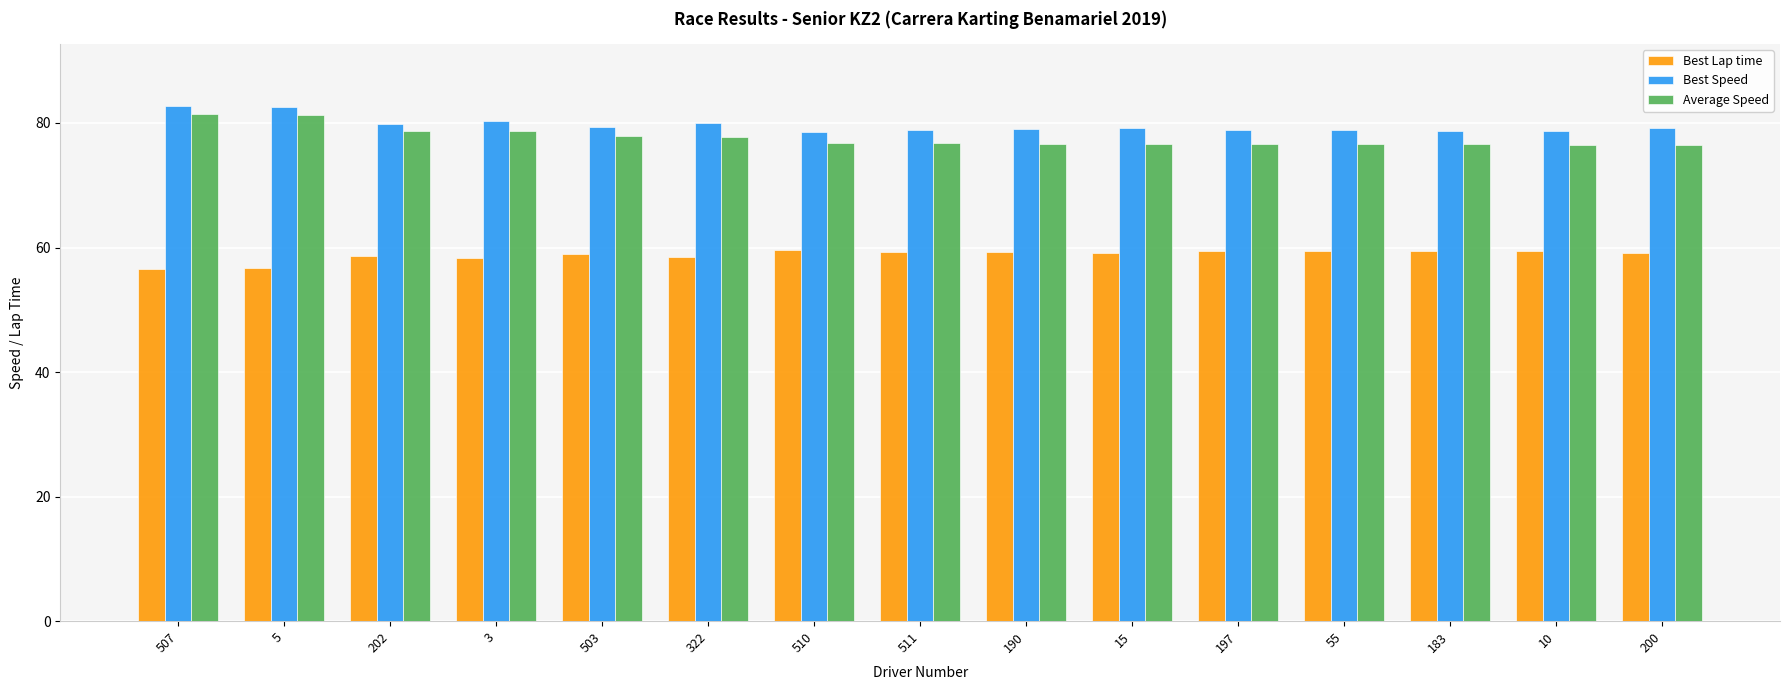

The value of Average Speed at 15 is 107.8. True or false?

False